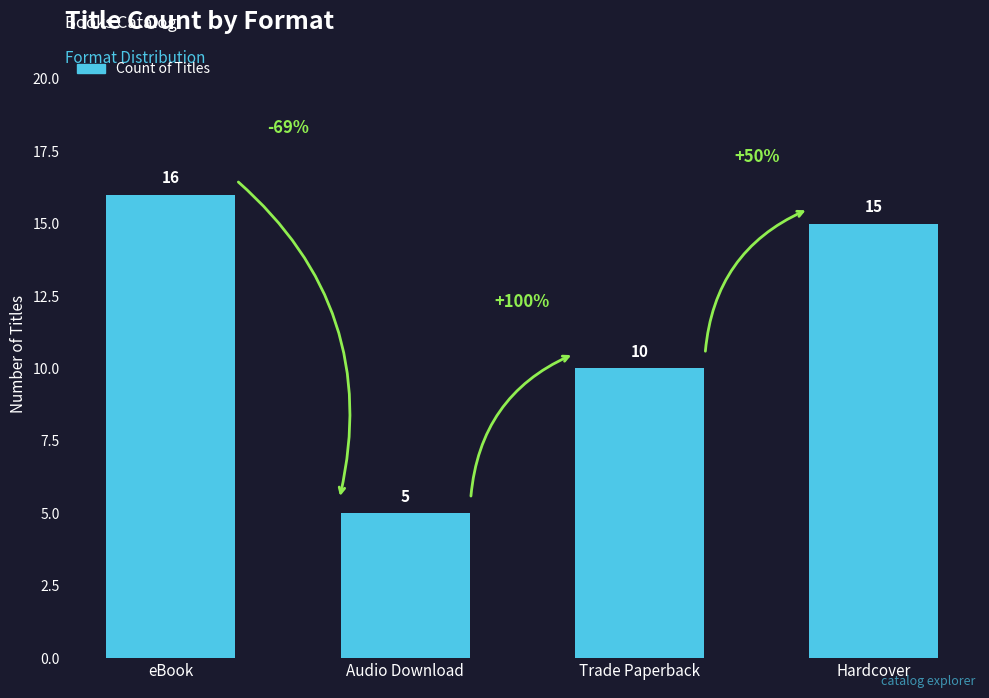

Approximately how many times larger is the value at Trade Paperback compared to Audio Download?

2.0